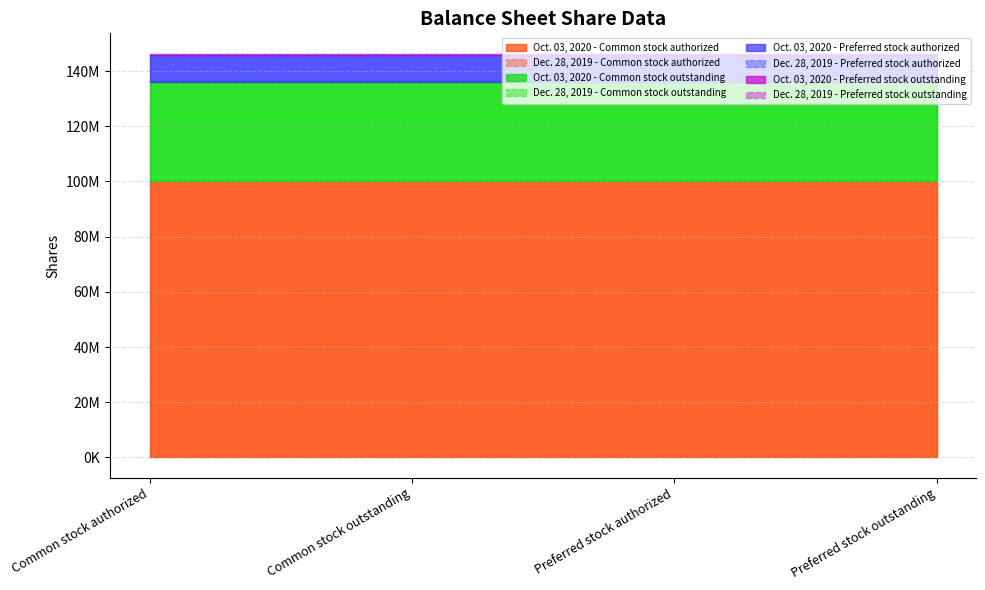

What is the label of the 3rd bar from the right?

Common stock outstanding